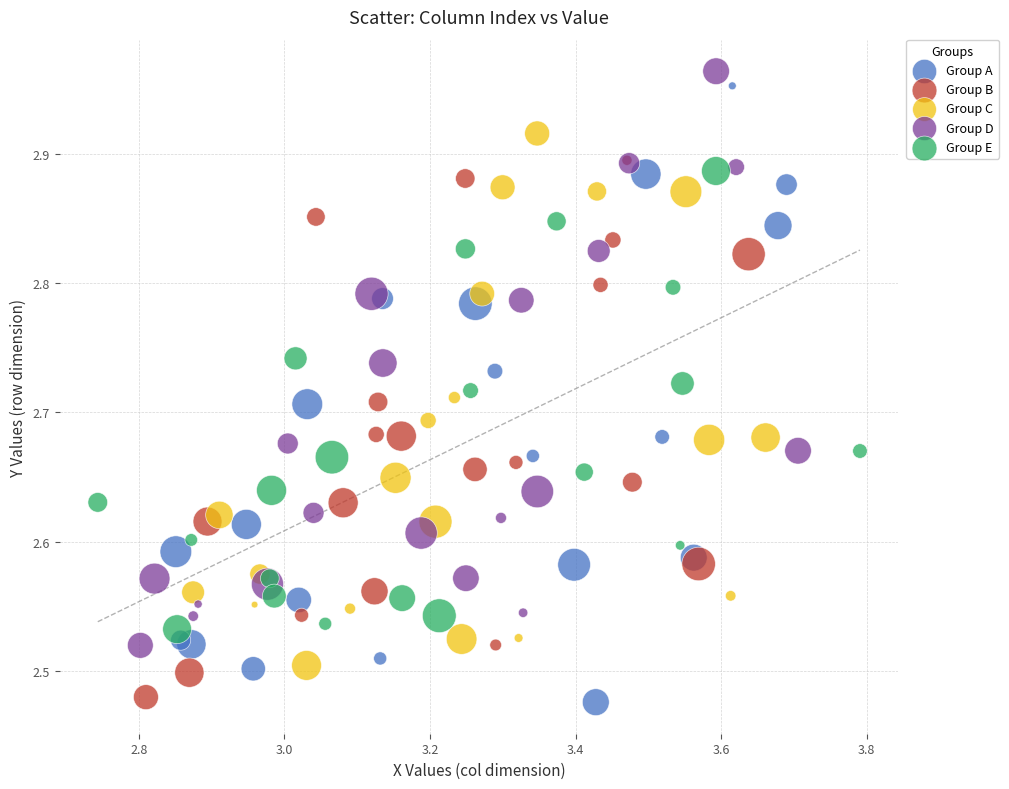

What are all the series names shown in the legend?

Group A, Group B, Group C, Group D, Group E